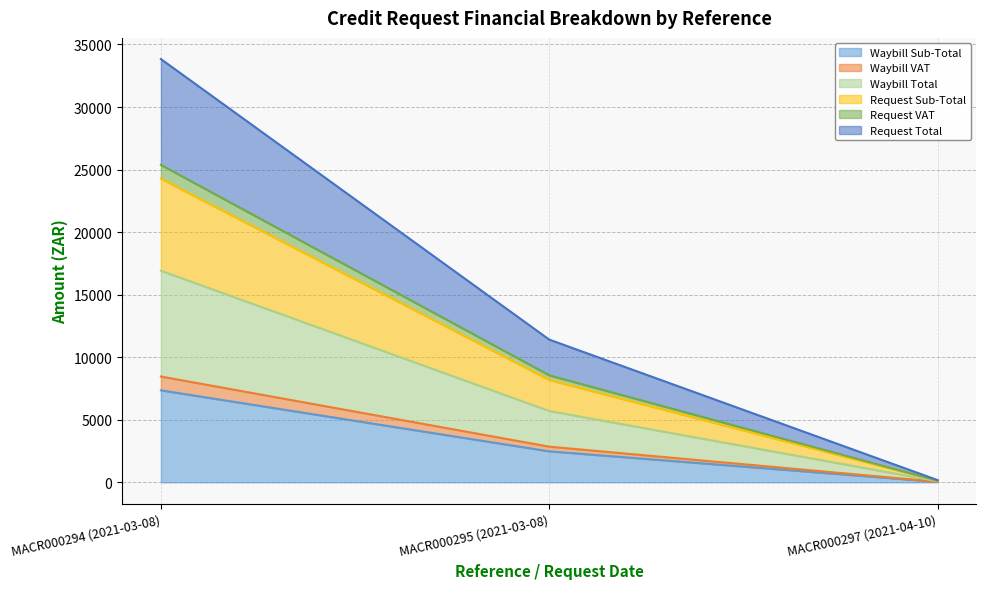

What is the difference between the maximum and minimum values in the Waybill Total series?

8413.8